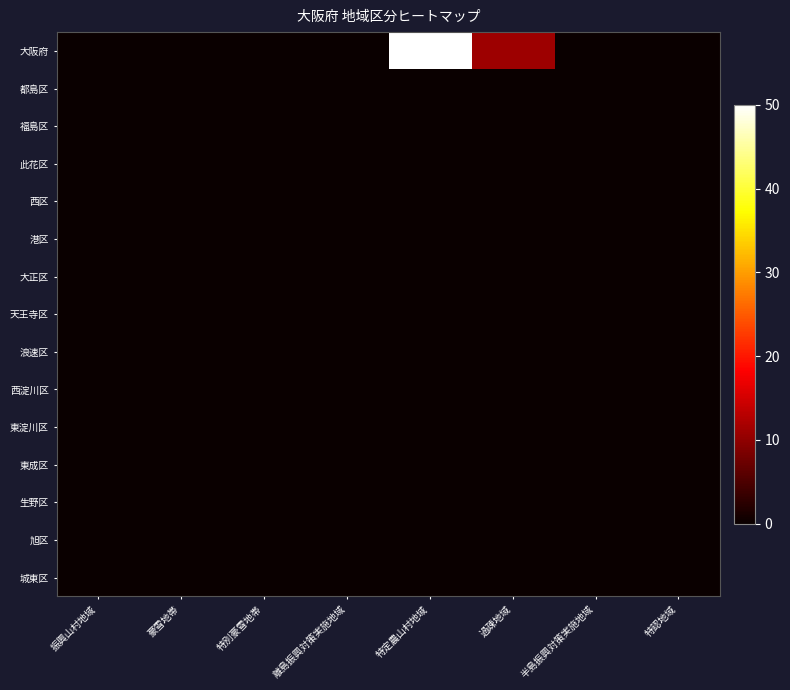

List the series in order of their peak value, highest first.

大阪府, 都島区, 福島区, 此花区, 西区, 港区, 大正区, 天王寺区, 浪速区, 西淀川区, 東淀川区, 東成区, 生野区, 旭区, 城東区